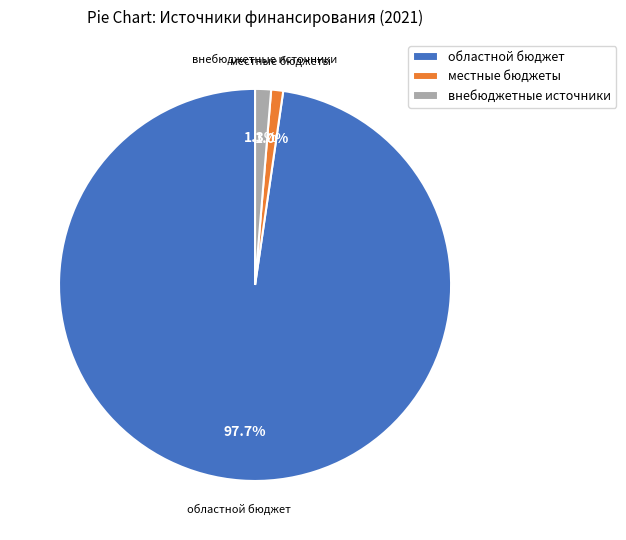

Which slice is the largest?

областной бюджет